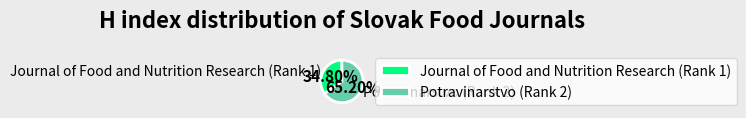

Do Potravinarstvo (Rank 2) and Journal of Food and Nutrition Research (Rank 1) together represent more than half of the pie?

Yes